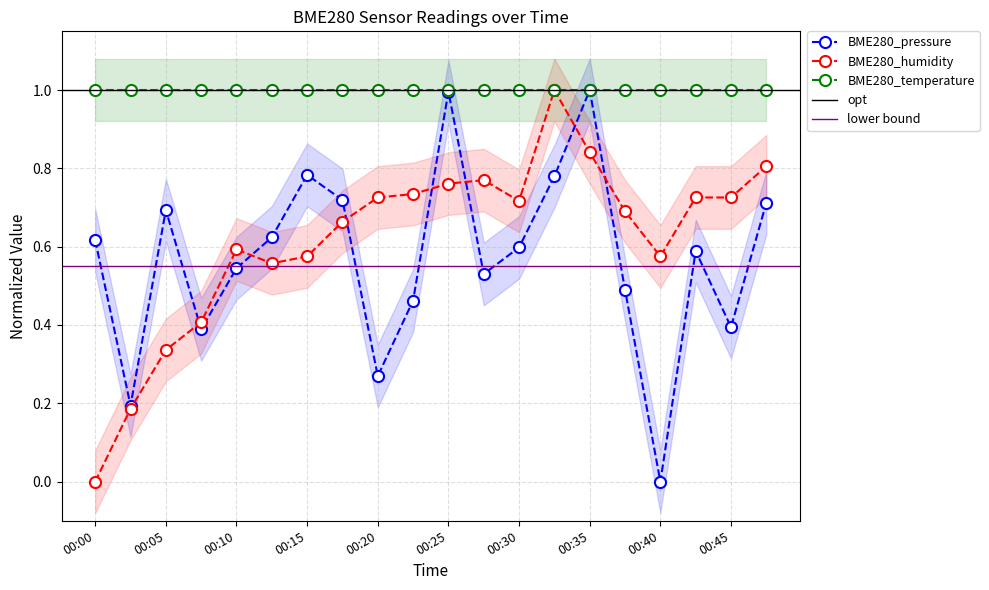

How many BME280_humidity values are between 0 and 1?

20